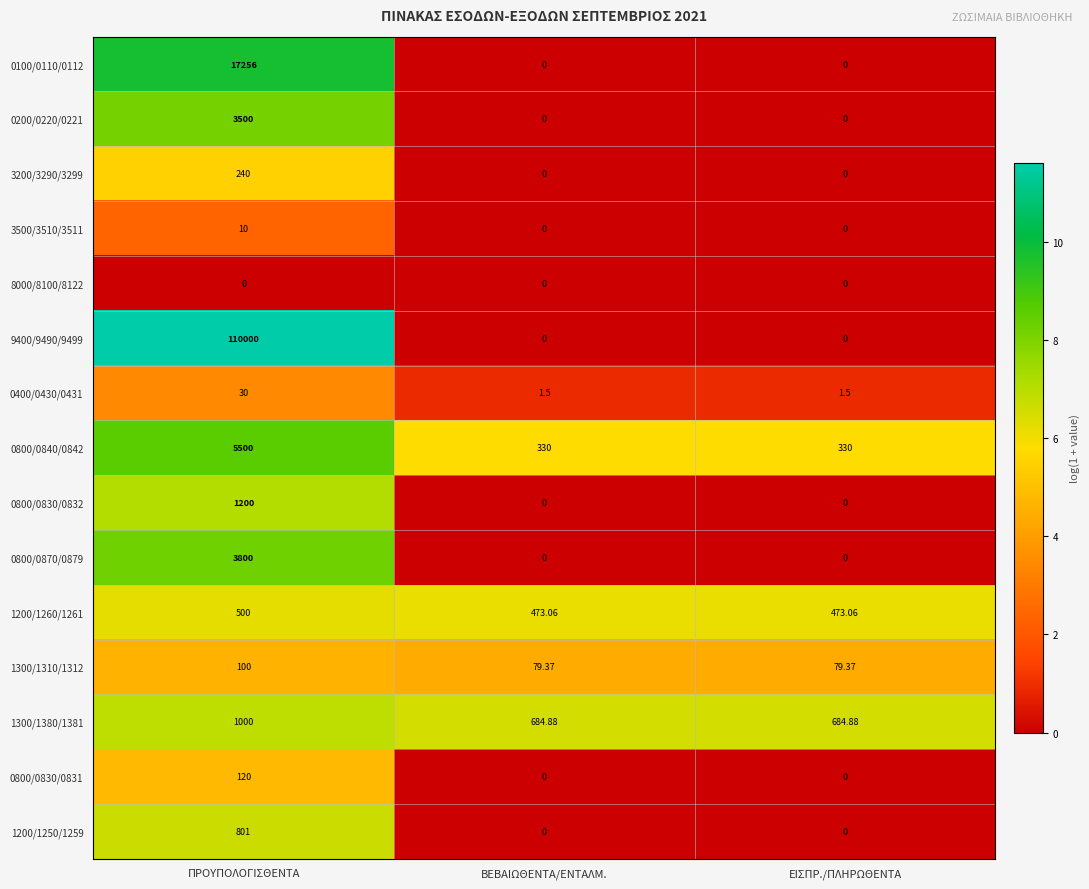

Which category has the highest value across all series?

ΠΡΟΥΠΟΛΟΓΙΣΘΕΝΤΑ